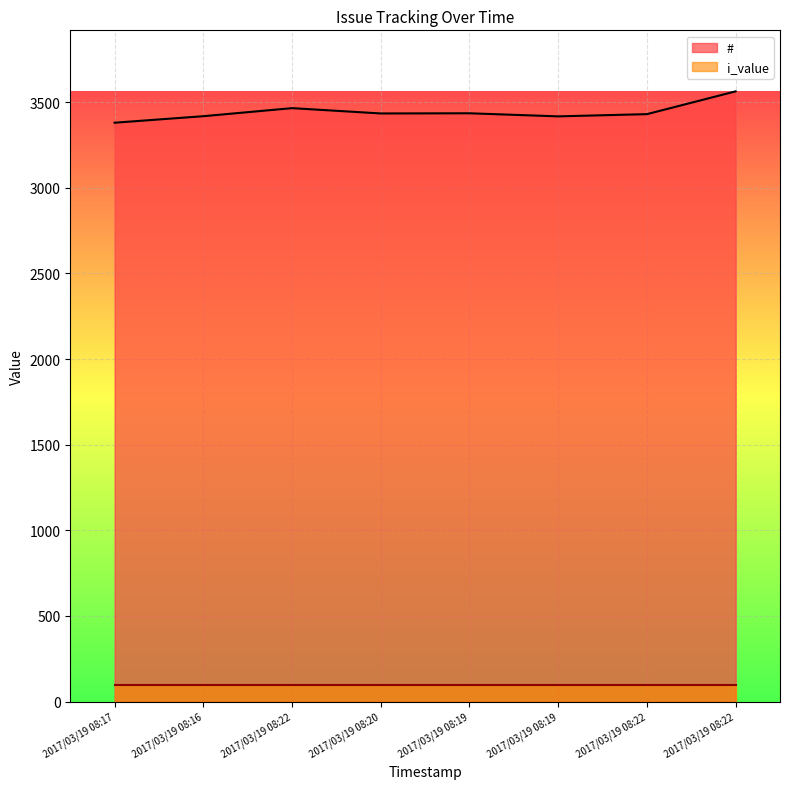

What is the difference between the second highest and minimum values?

85